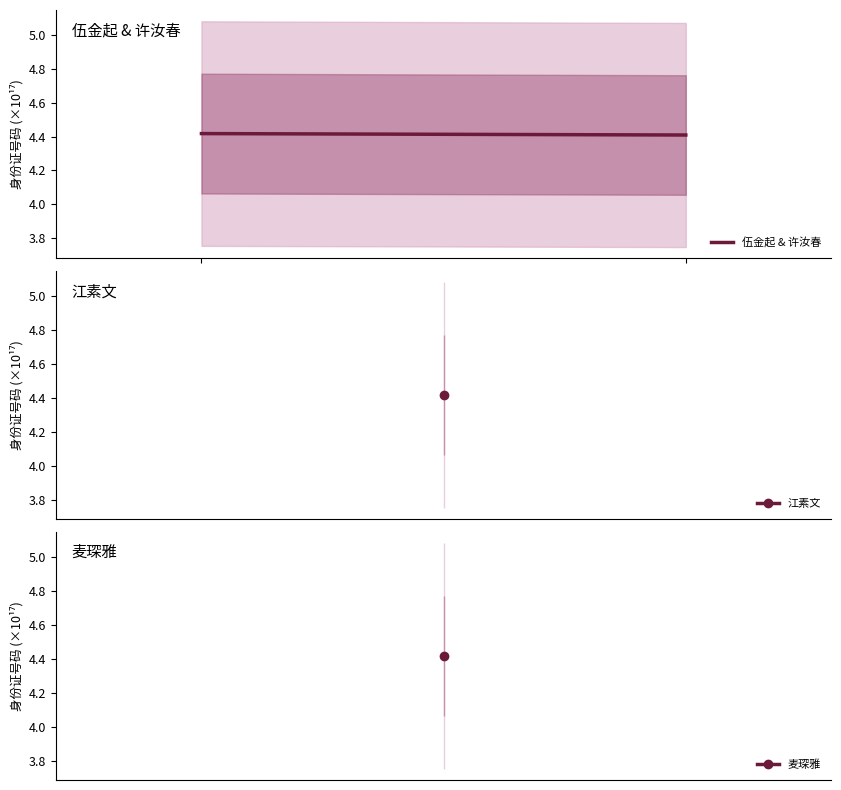

The value at 1 is 2.7. True or false?

False